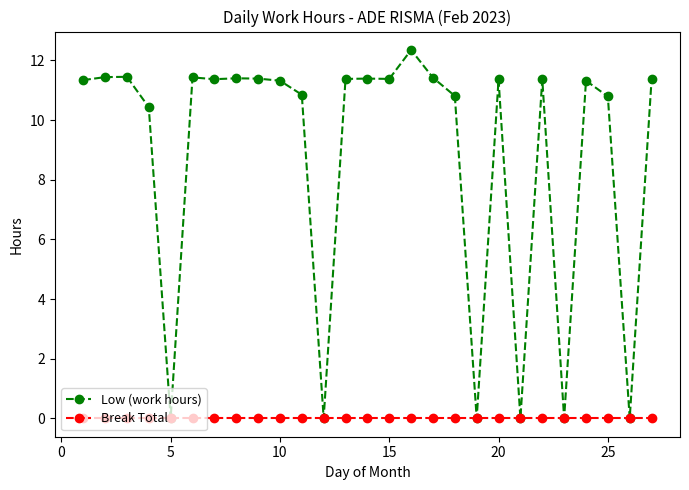

At how many categories does at least one series exceed 7?

21